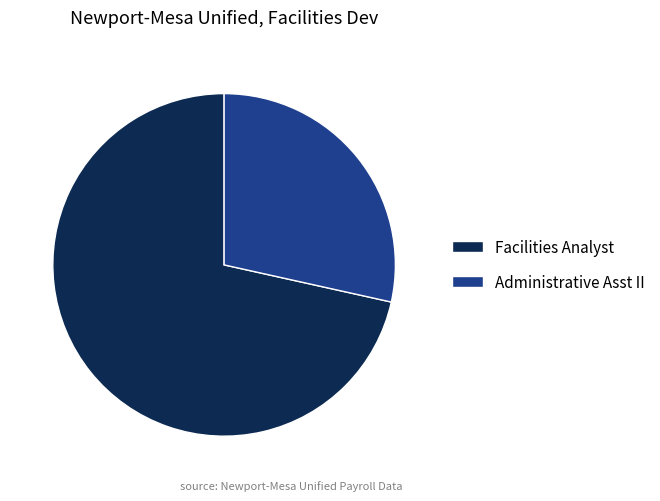

Is it true that Administrative Asst II is 18% of the pie?

False